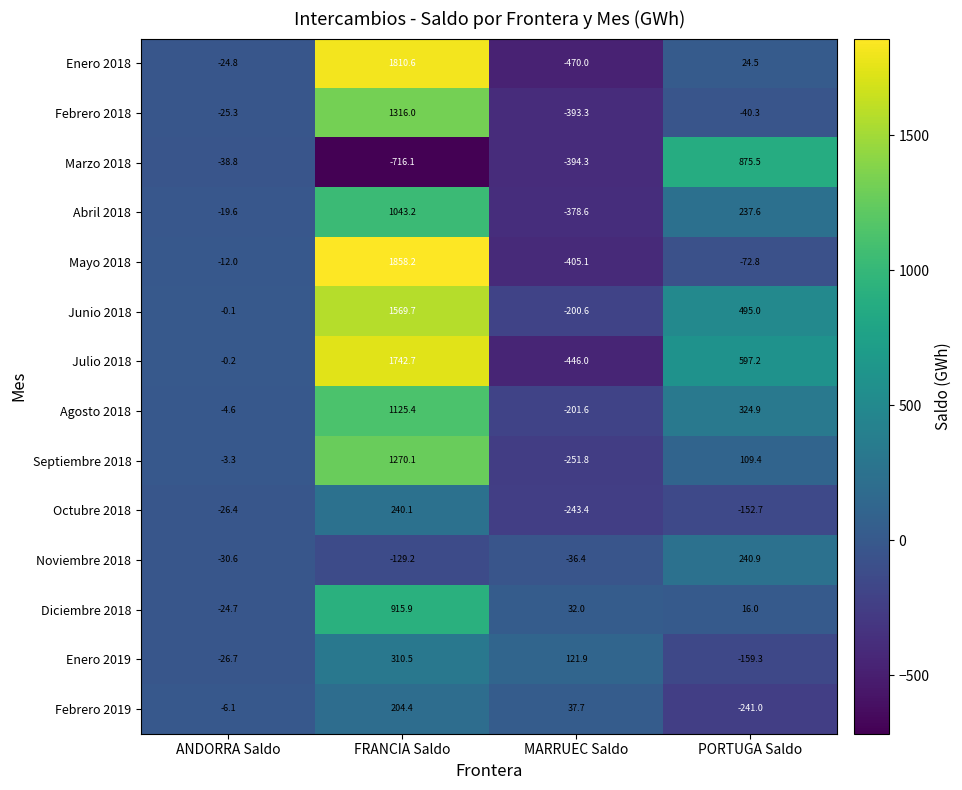

What is the sum of the Febrero 2019 values at ANDORRA Saldo and PORTUGA Saldo?

-247.1